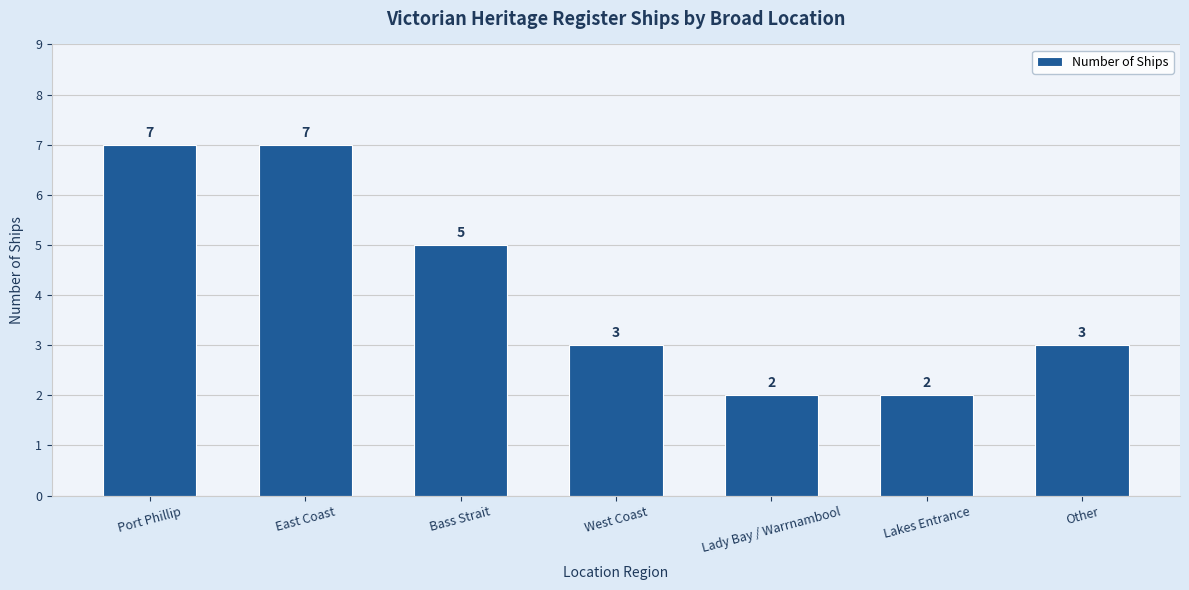

What is the greatest value displayed?

7